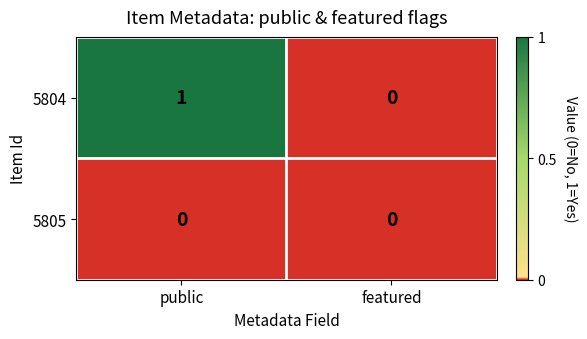

Rank the series at public from lowest to highest value.

5805, 5804